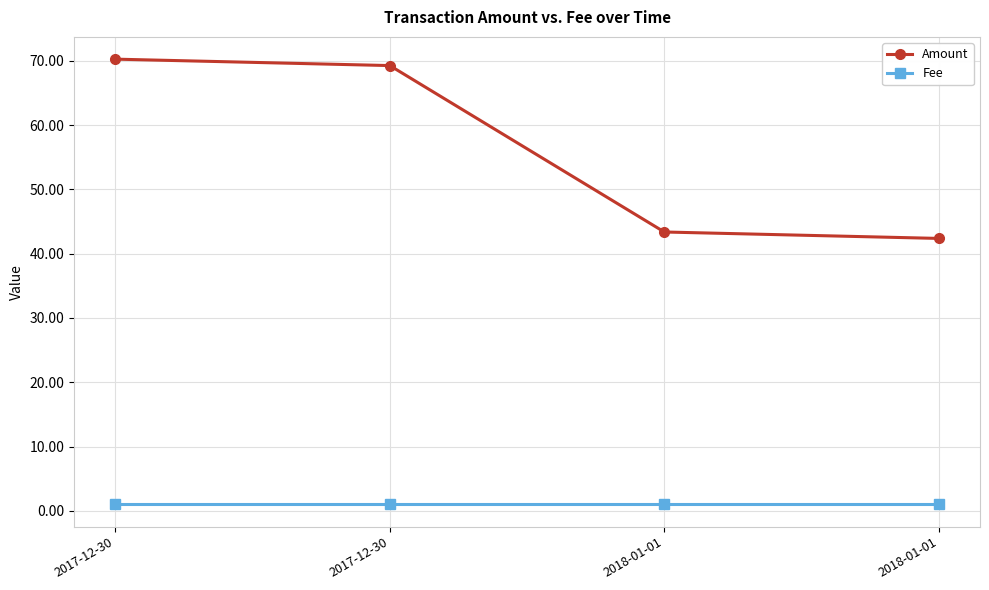

Reading left to right, list all the values displayed in this chart.

Amount: 2017-12-30=70.3	2017-12-30=69.3	2018-01-01=43.4	2018-01-01=42.4
Fee: 2017-12-30=1.0	2017-12-30=1.0	2018-01-01=1.0	2018-01-01=1.0